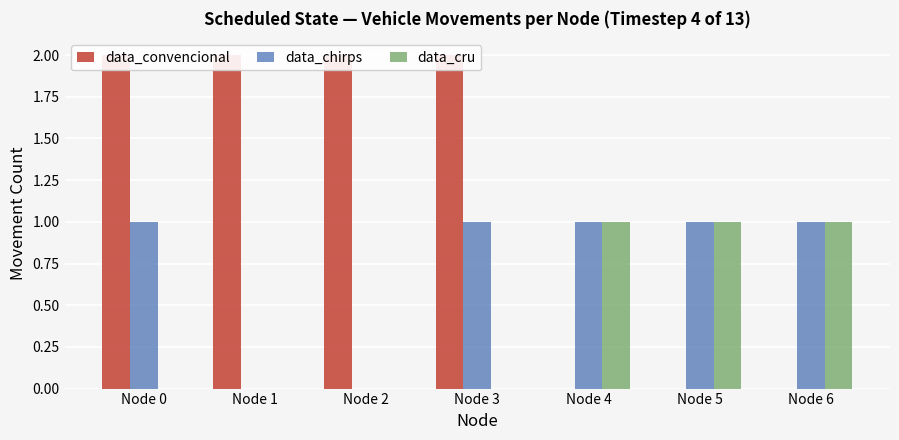

How many groups of bars are there?

7